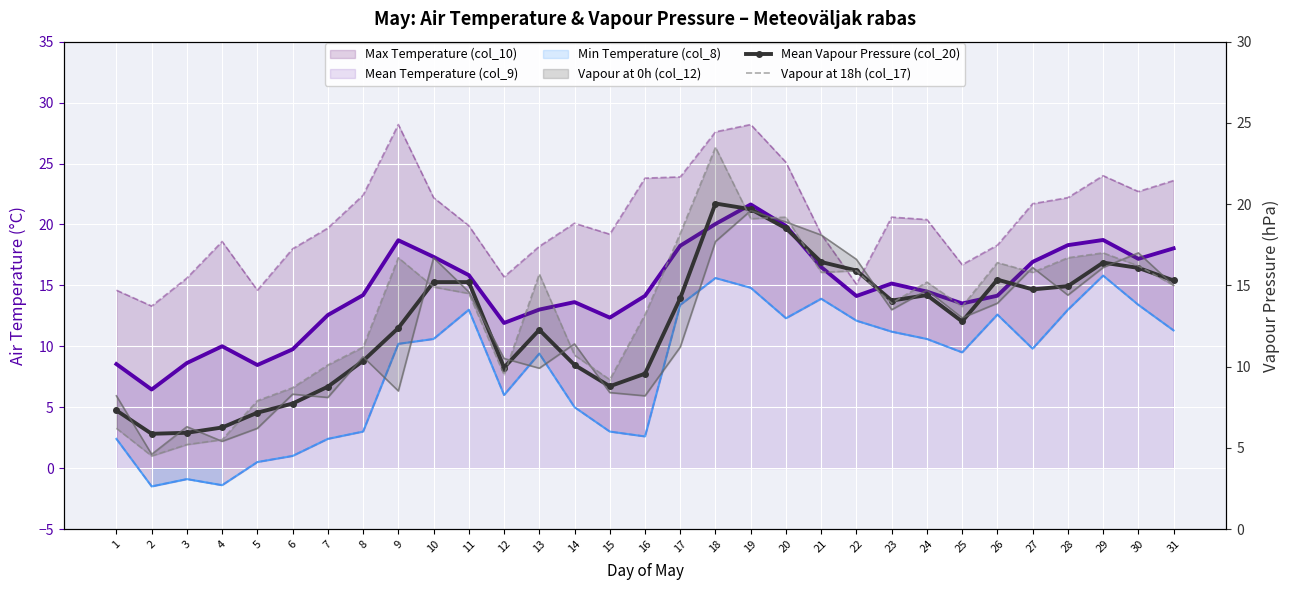

What is the average value of the Vapour at 18h (col_17) series?

13.4